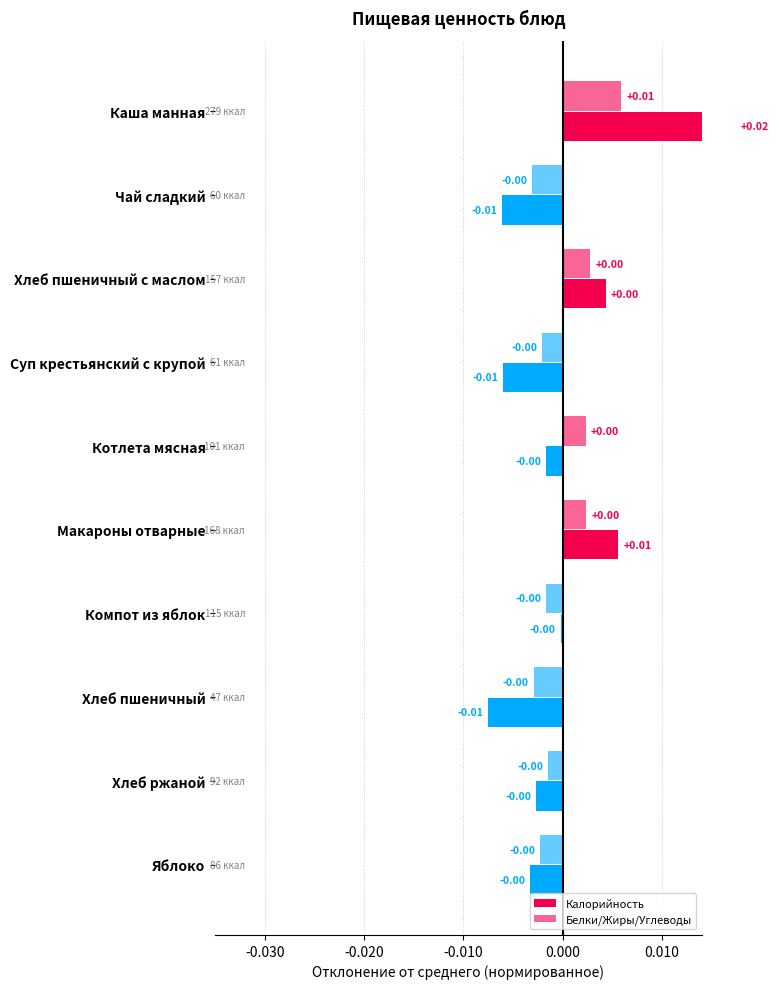

How many data points does each series have?

10